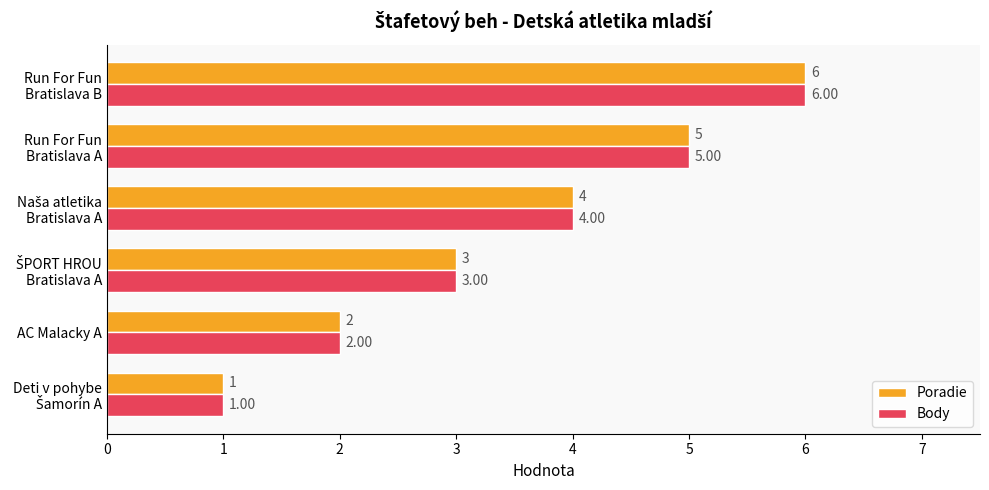

What is the difference between the maximum and second lowest values in the Body series?

4